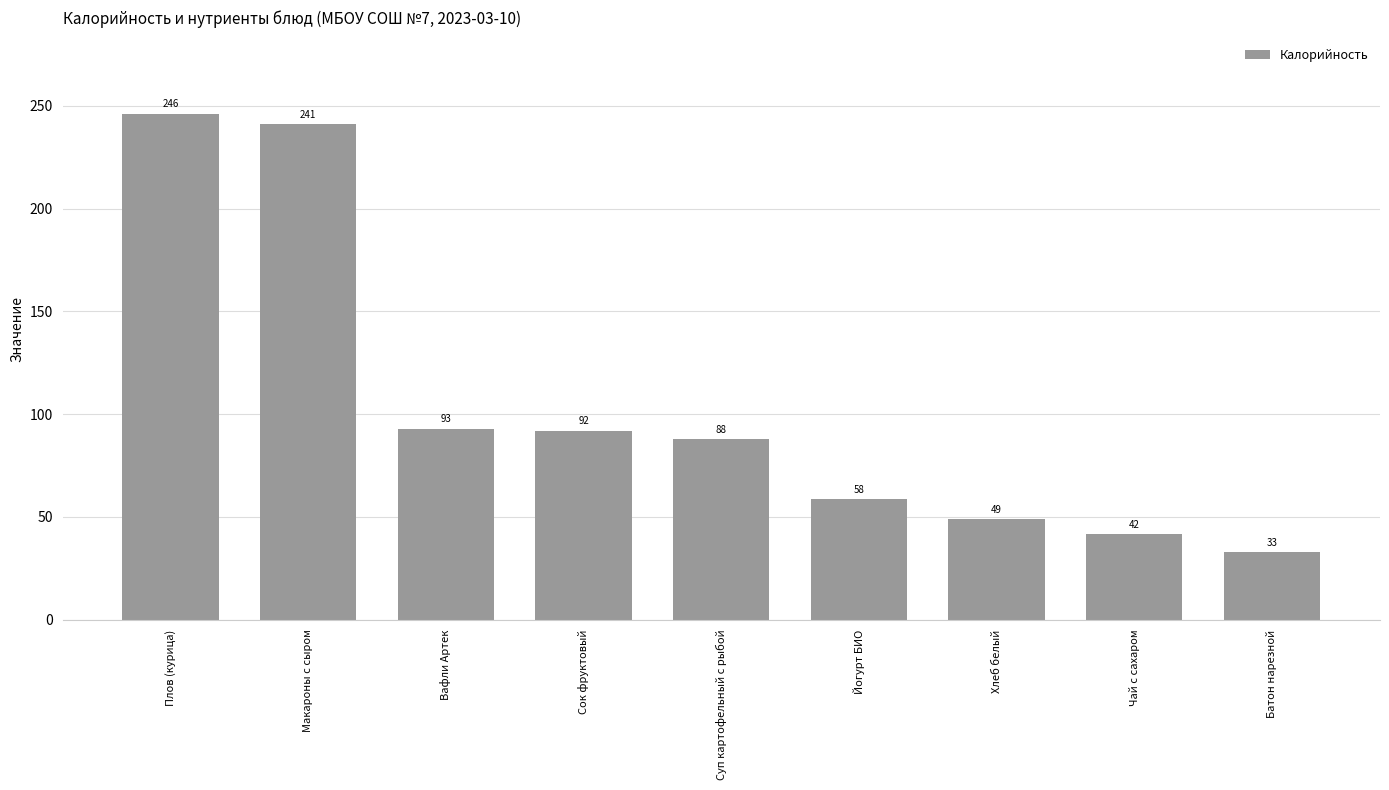

What position from the left is Вафли Артек?

3